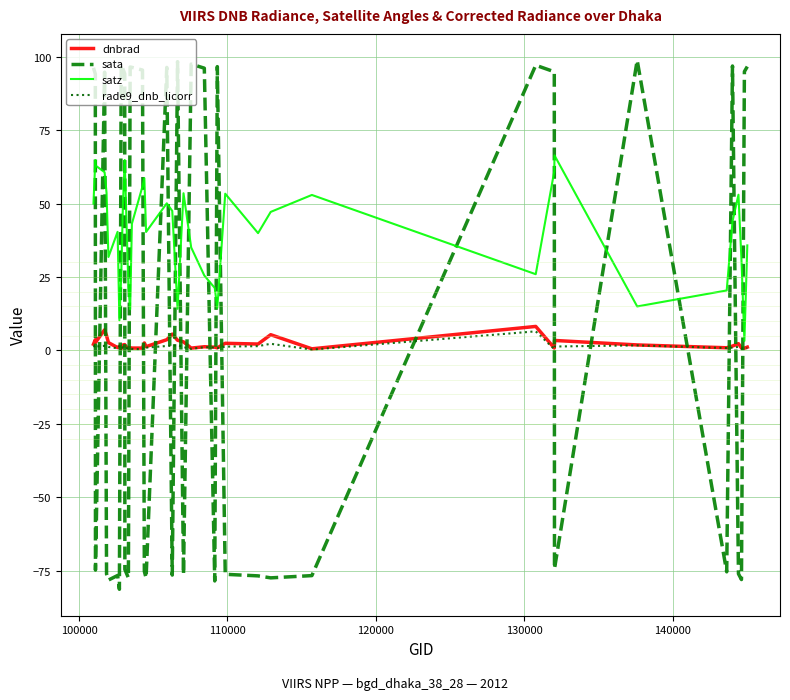

Does the chart display data point markers on the line(s)?

No